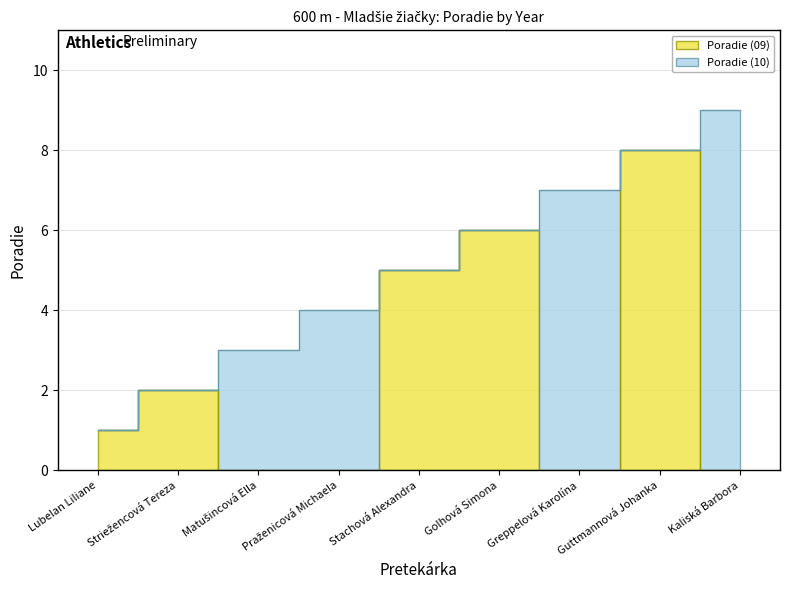

What is the ratio of the value at Golhová Simona to the value at Lubelan Liliane?

6.0